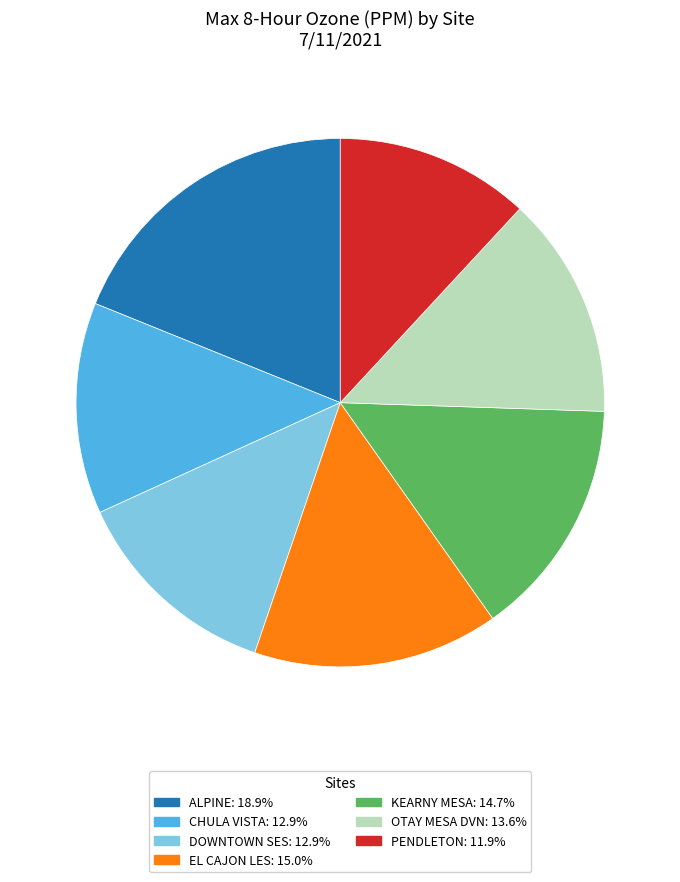

Is it true that CHULA VISTA is 13% of the pie?

True